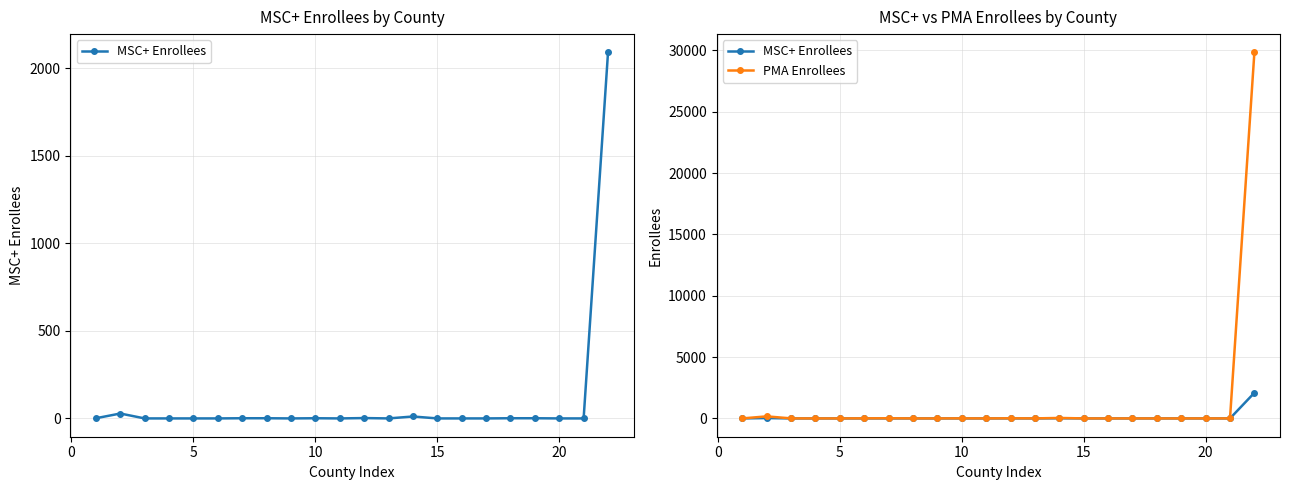

What is the spread (max minus min) of values at 20?

7